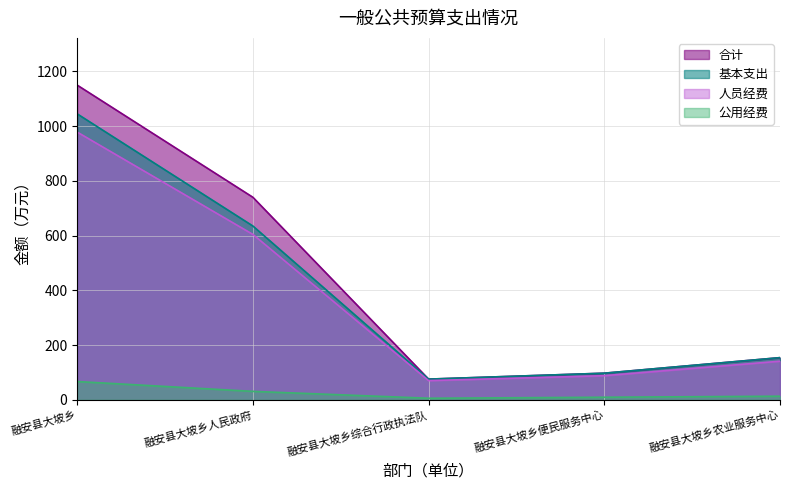

What is the spread (max minus min) of values at 融安县大坡乡综合行政执法队?

69.9